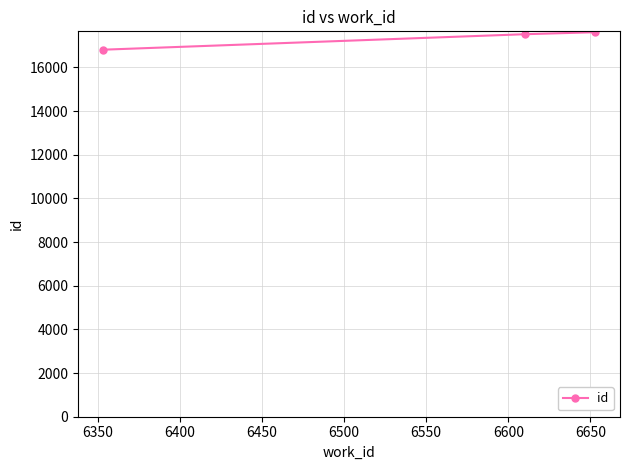

What is the value of the 1st point from the left?

16814